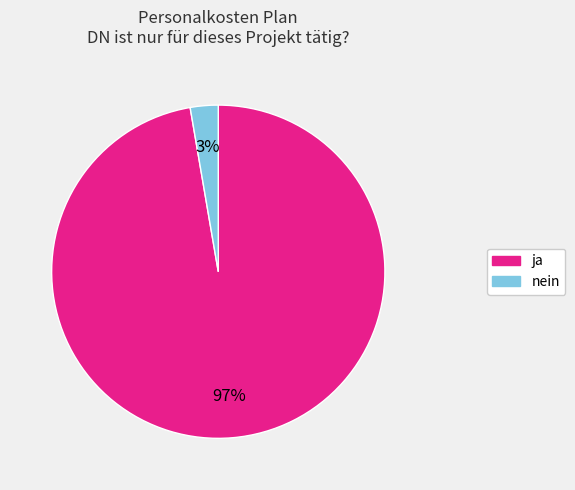

How many slices are in this pie chart?

2